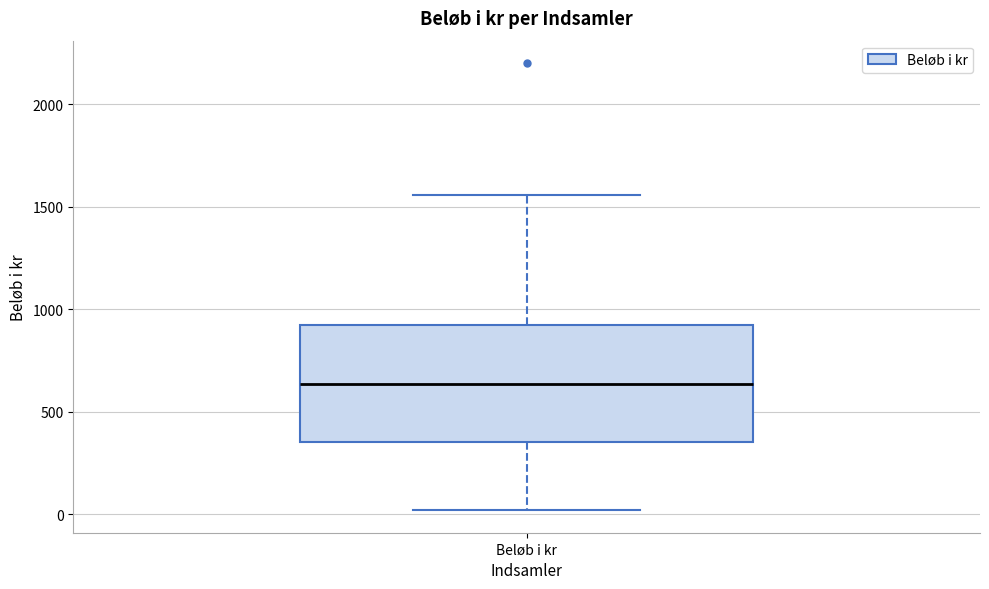

Where does the upper whisker of the box for Beløb i kr end on the y-axis? The values are not printed on the chart, so give them approximately, as read against the axis.

1550